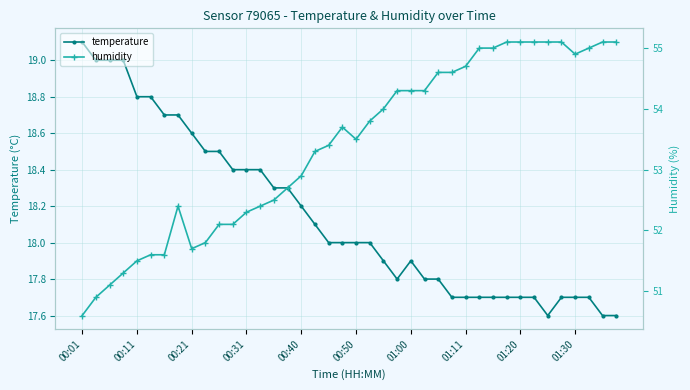

What is the difference between the maximum and minimum values in the humidity series?

4.5